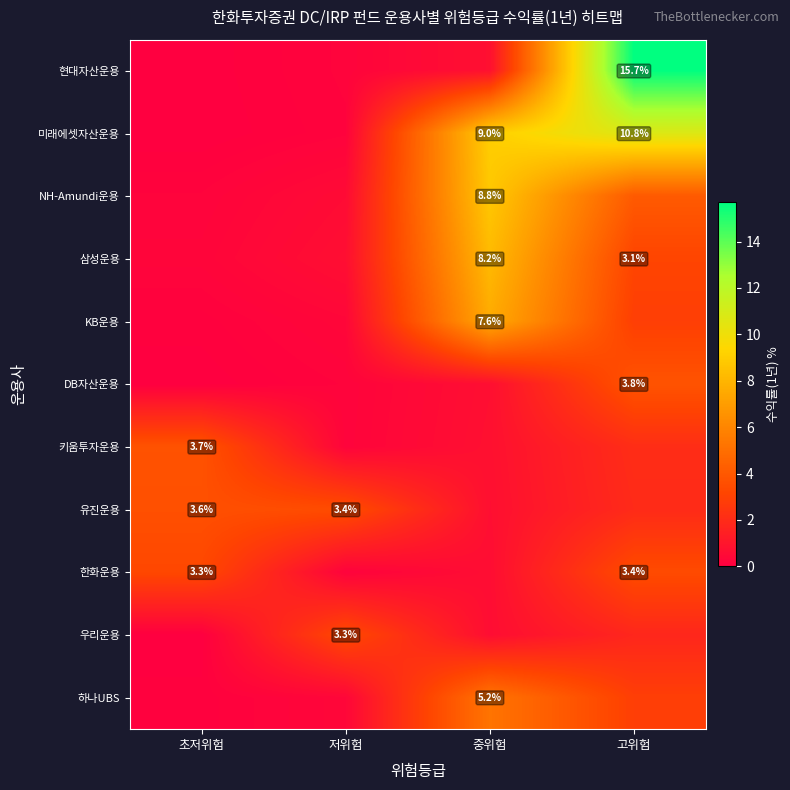

Rank the series by their maximum value, from lowest to highest.

우리운용, 한화운용, 유진운용, 키움투자운용, DB자산운용, 하나UBS, KB운용, 삼성운용, NH-Amundi운용, 미래에셋자산운용, 현대자산운용